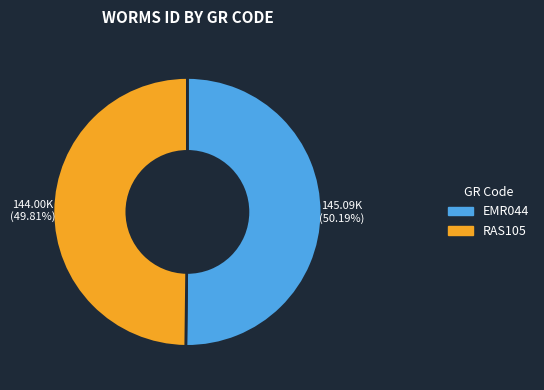

How many slices are in this pie chart?

2